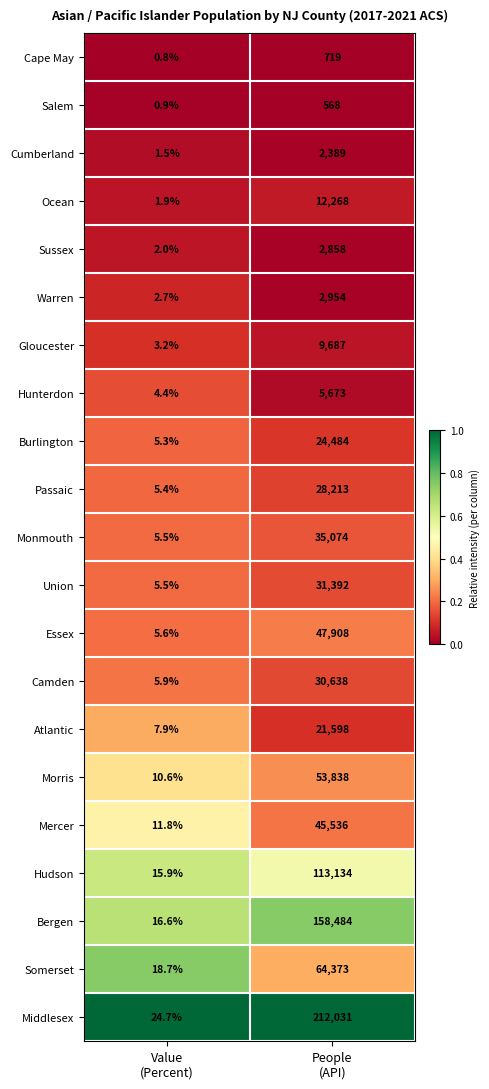

Which series has the largest total across all categories?

Middlesex